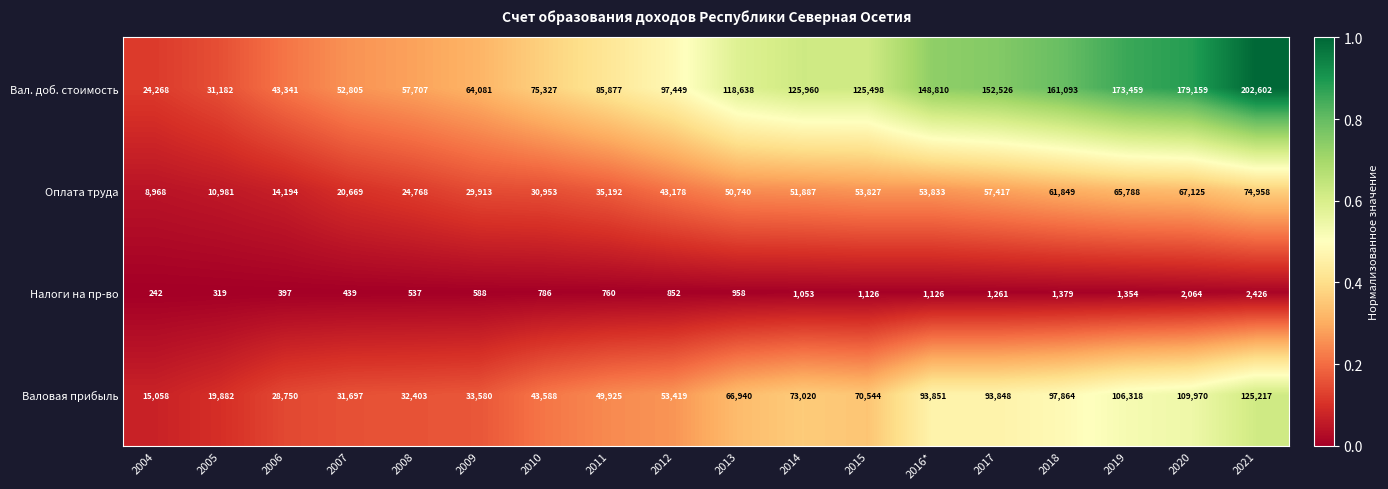

Which series has the largest range (max minus min)?

Вал. доб. стоимость